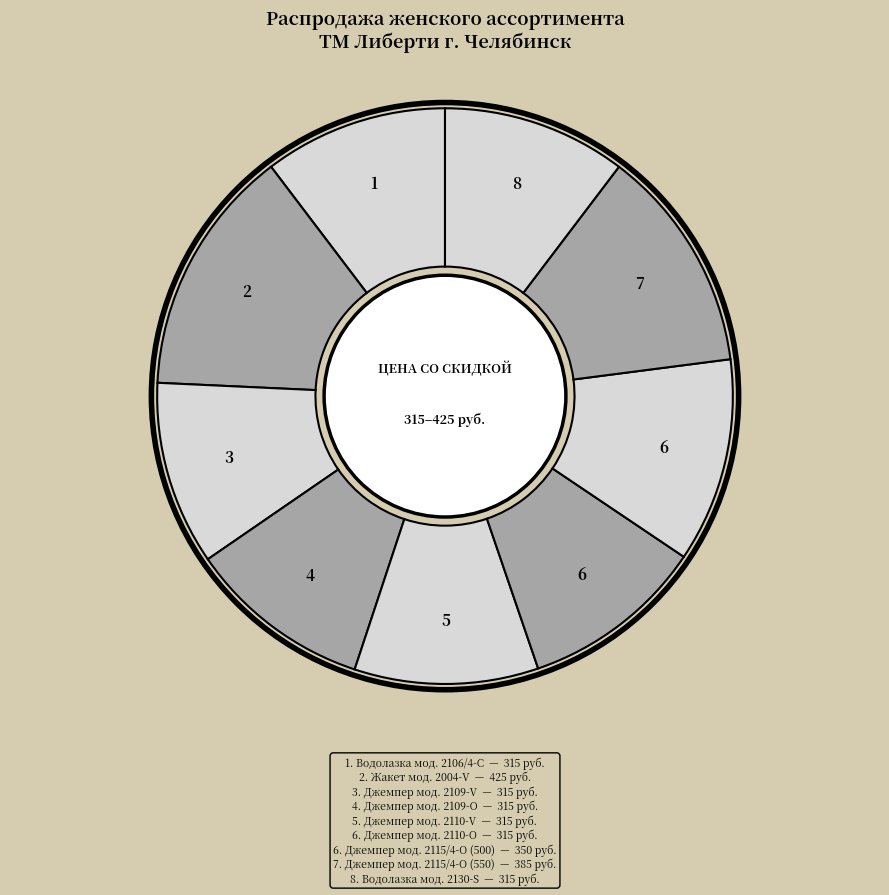

Count the number of slices in the pie.

9